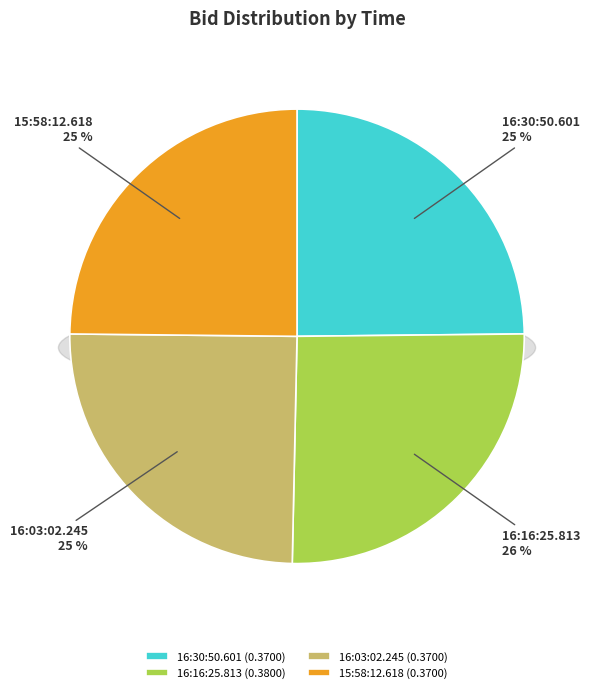

Rank the categories by value from highest to lowest.

16:16:25.813, 16:30:50.601, 16:03:02.245, 15:58:12.618